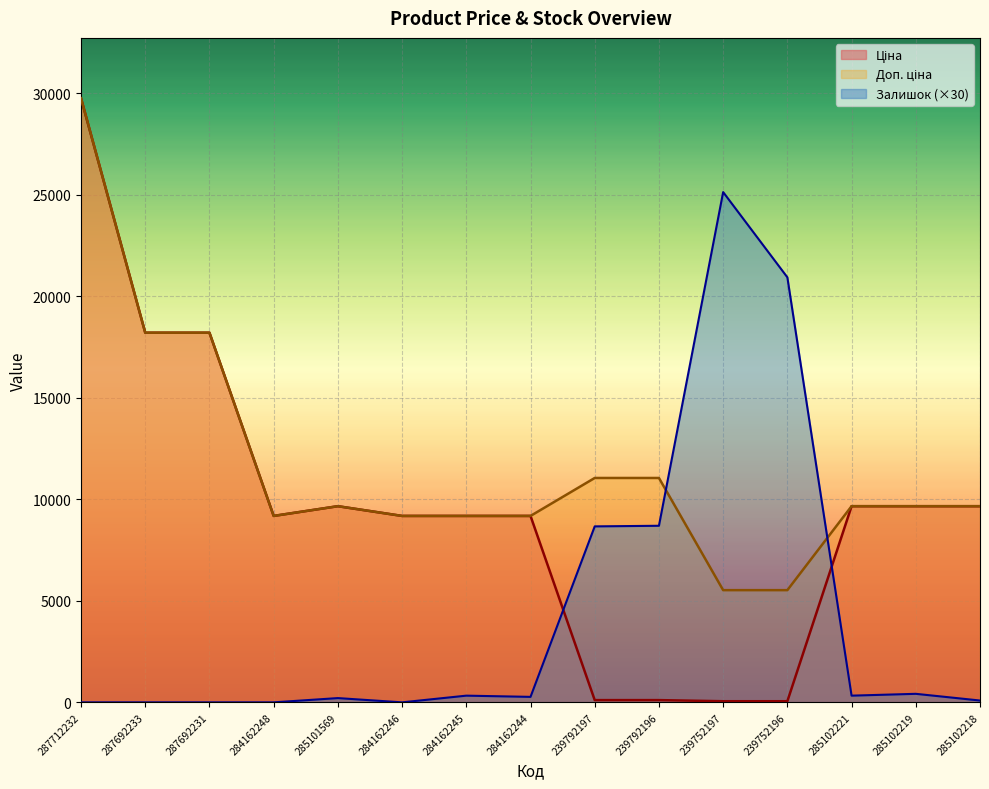

Which series changed the most between 284162248 and 284162245?

Залишок